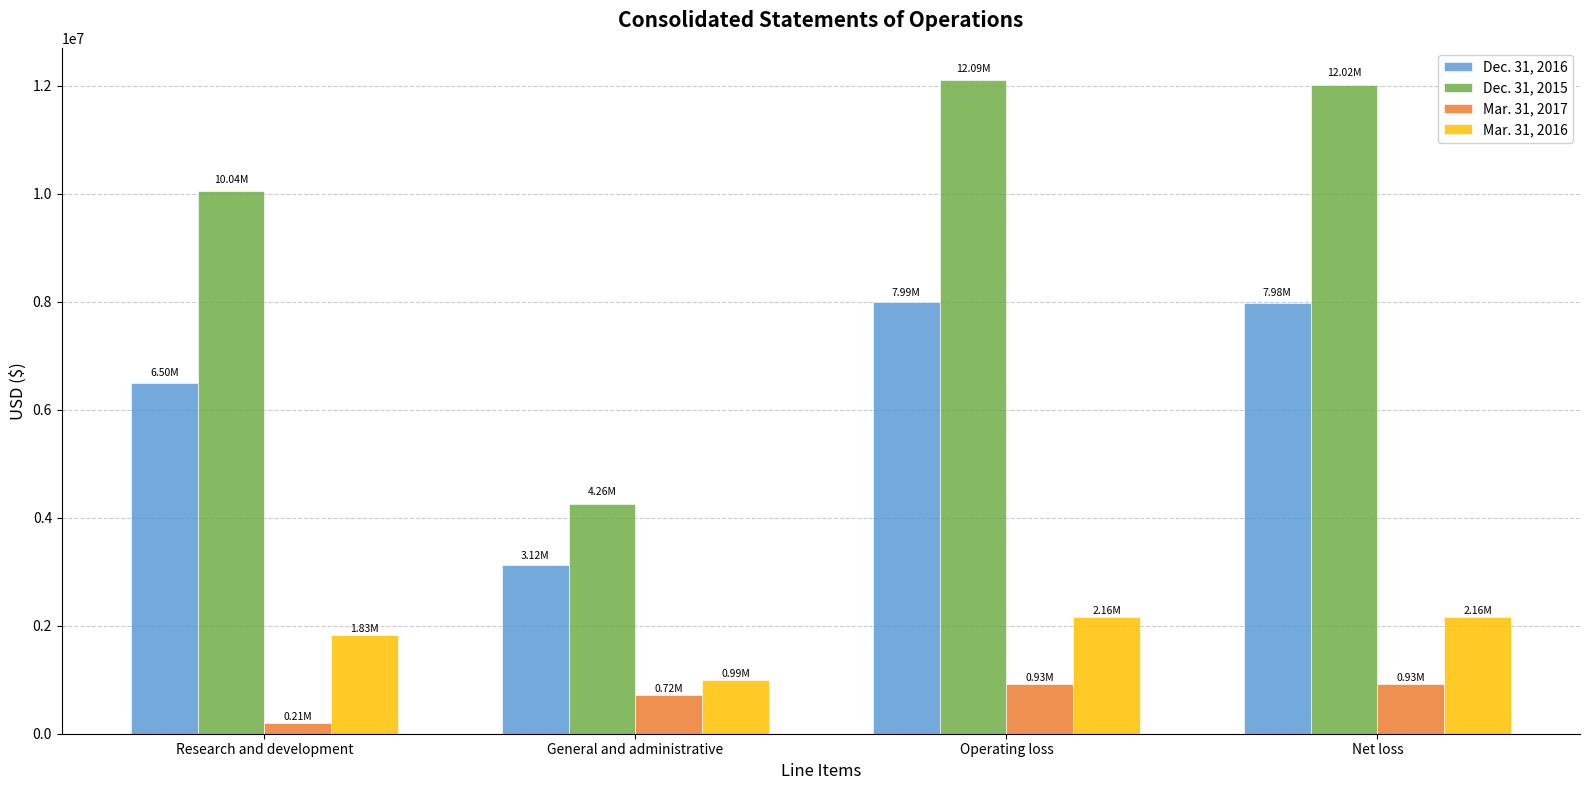

At how many categories does at least one series exceed 5060401?

3